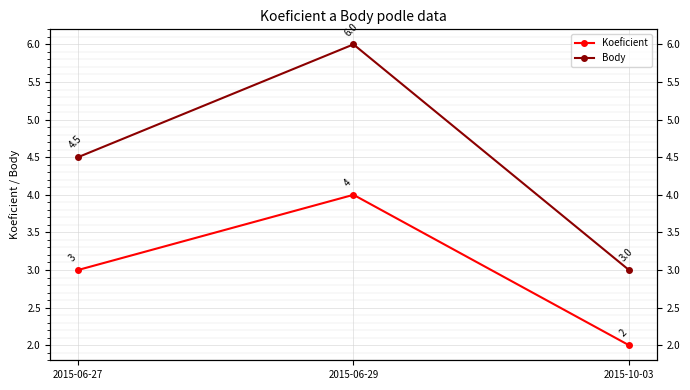

What position from the right is 2015-06-27?

3